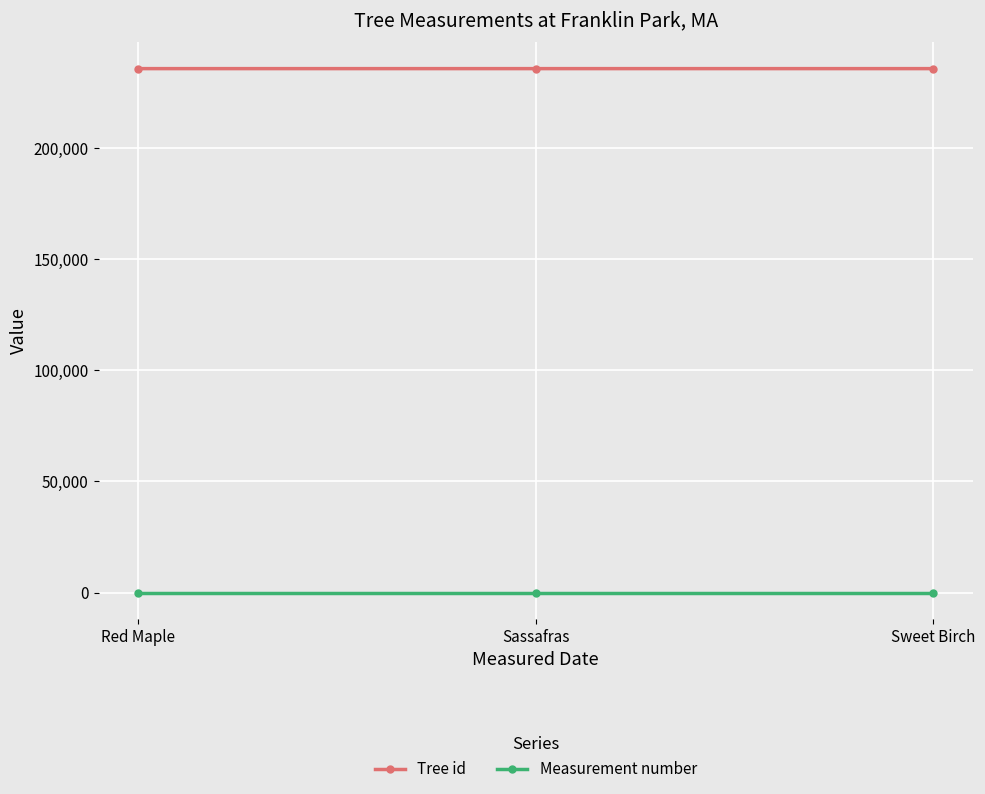

How many lines are shown in the chart?

2